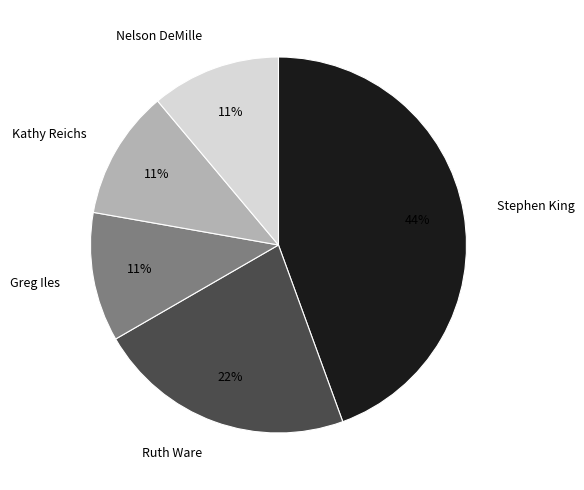

Which slice is the largest?

Stephen King